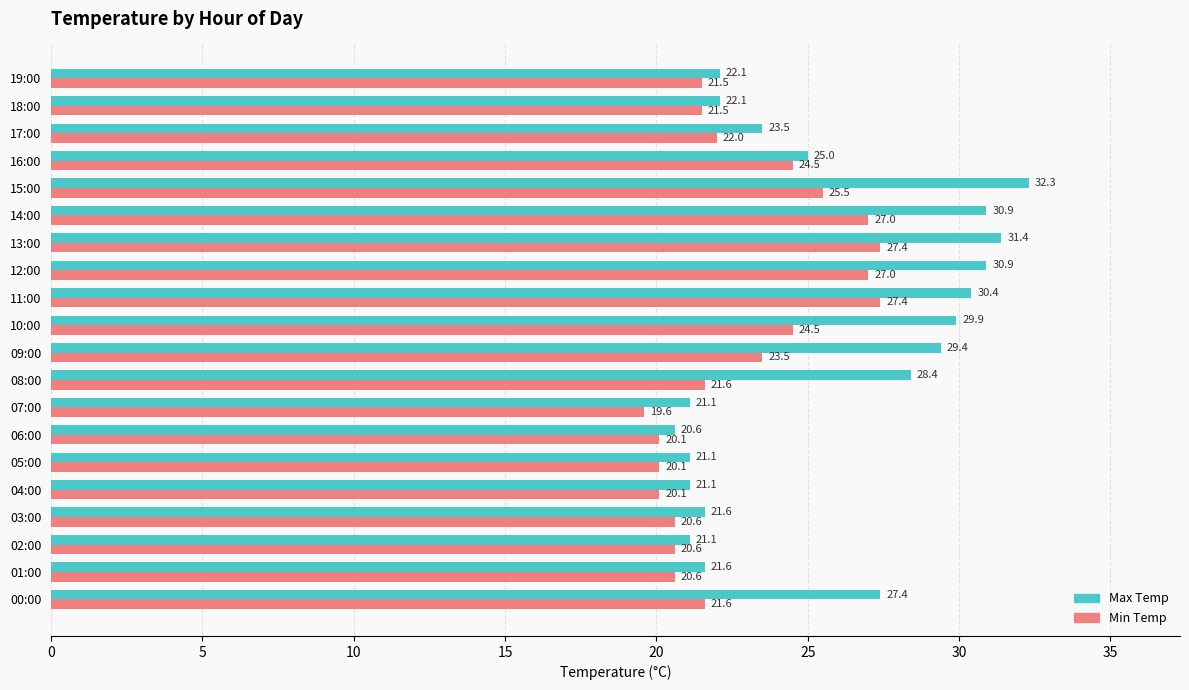

Rank the series by their average value, from highest to lowest.

Max Temp, Min Temp